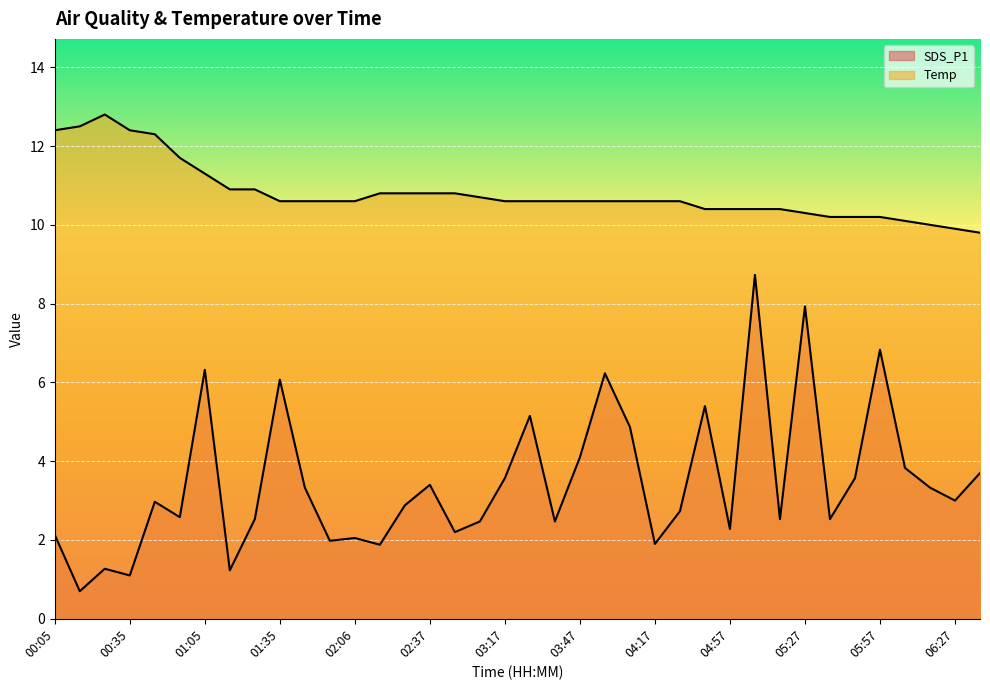

Reading left to right, what are all the values shown in this chart?

SDS_P1: 00:05=2.1	00:15=0.7	00:25=1.3	00:35=1.1	00:45=3.0	00:55=2.6	01:05=6.3	01:15=1.2	01:25=2.5	01:35=6.1	01:45=3.3	01:55=2.0	02:06=2.0	02:16=1.9	02:26=2.9	02:37=3.4	02:47=2.2	02:57=2.5	03:17=3.6	03:27=5.2	03:37=2.5	03:47=4.1	03:57=6.2	04:07=4.9	04:17=1.9	04:27=2.7	04:47=5.4	04:57=2.3	05:07=8.7	05:17=2.5	05:27=7.9	05:37=2.5	05:47=3.6	05:57=6.8	06:07=3.8	06:17=3.3	06:27=3.0	06:37=3.7
Temp: 00:05=12.4	00:15=12.5	00:25=12.8	00:35=12.4	00:45=12.3	00:55=11.7	01:05=11.3	01:15=10.9	01:25=10.9	01:35=10.6	01:45=10.6	01:55=10.6	02:06=10.6	02:16=10.8	02:26=10.8	02:37=10.8	02:47=10.8	02:57=10.7	03:17=10.6	03:27=10.6	03:37=10.6	03:47=10.6	03:57=10.6	04:07=10.6	04:17=10.6	04:27=10.6	04:47=10.4	04:57=10.4	05:07=10.4	05:17=10.4	05:27=10.3	05:37=10.2	05:47=10.2	05:57=10.2	06:07=10.1	06:17=10.0	06:27=9.9	06:37=9.8